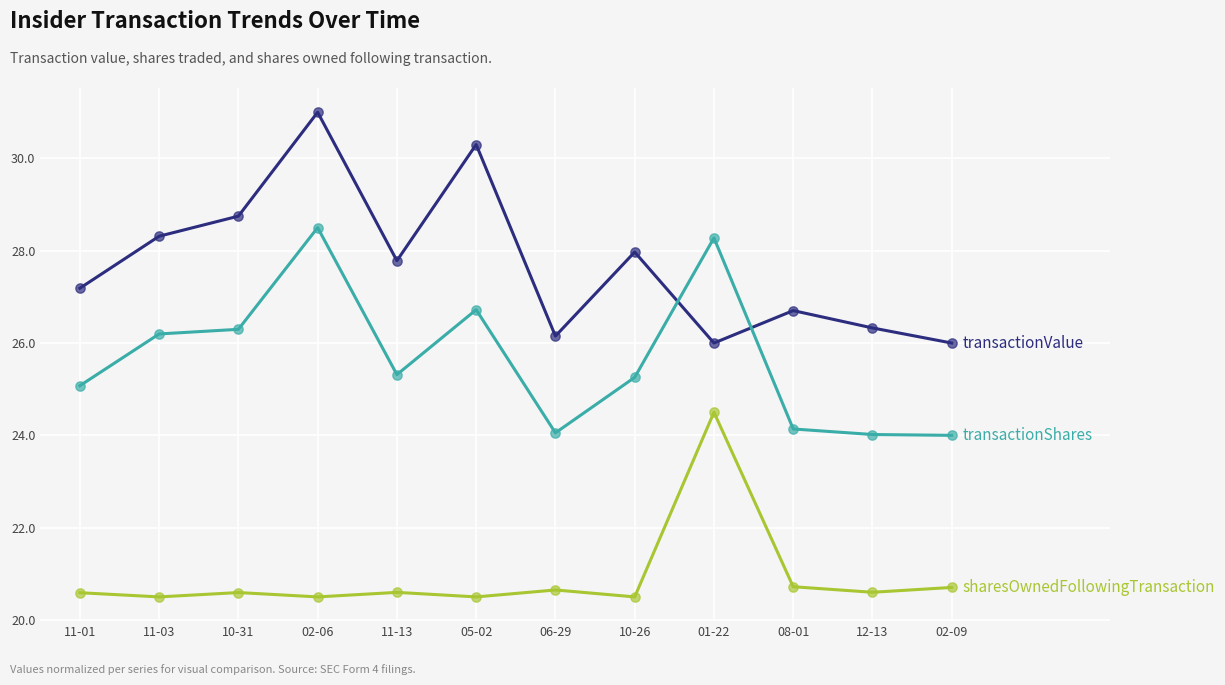

What is the spread (max minus min) of values at 11-01?

6.6